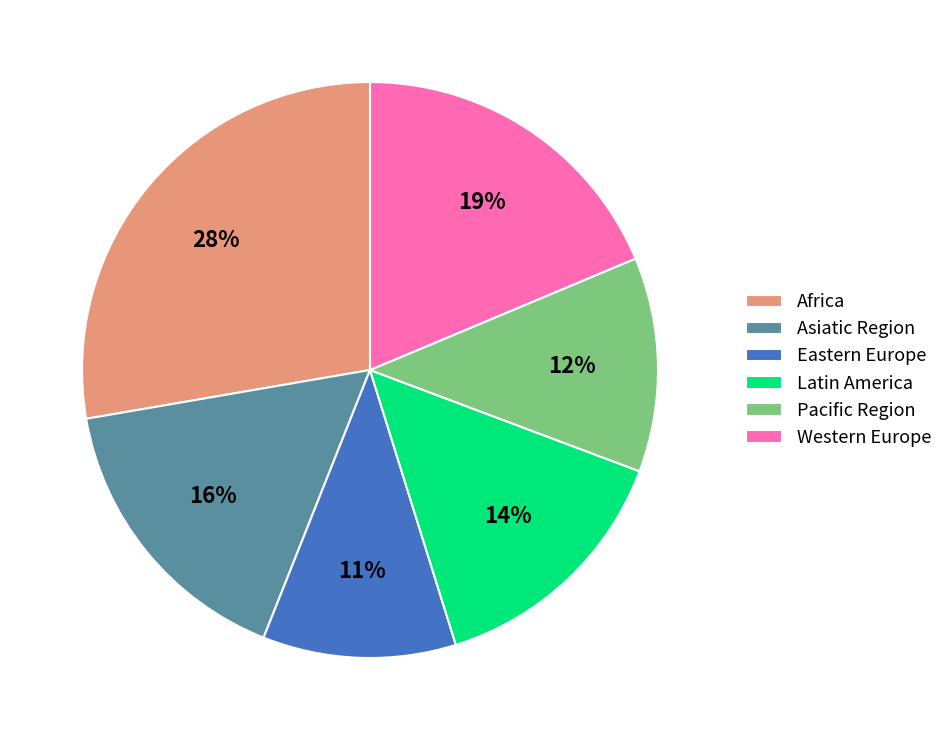

Does Africa account for over 50% of the chart?

No